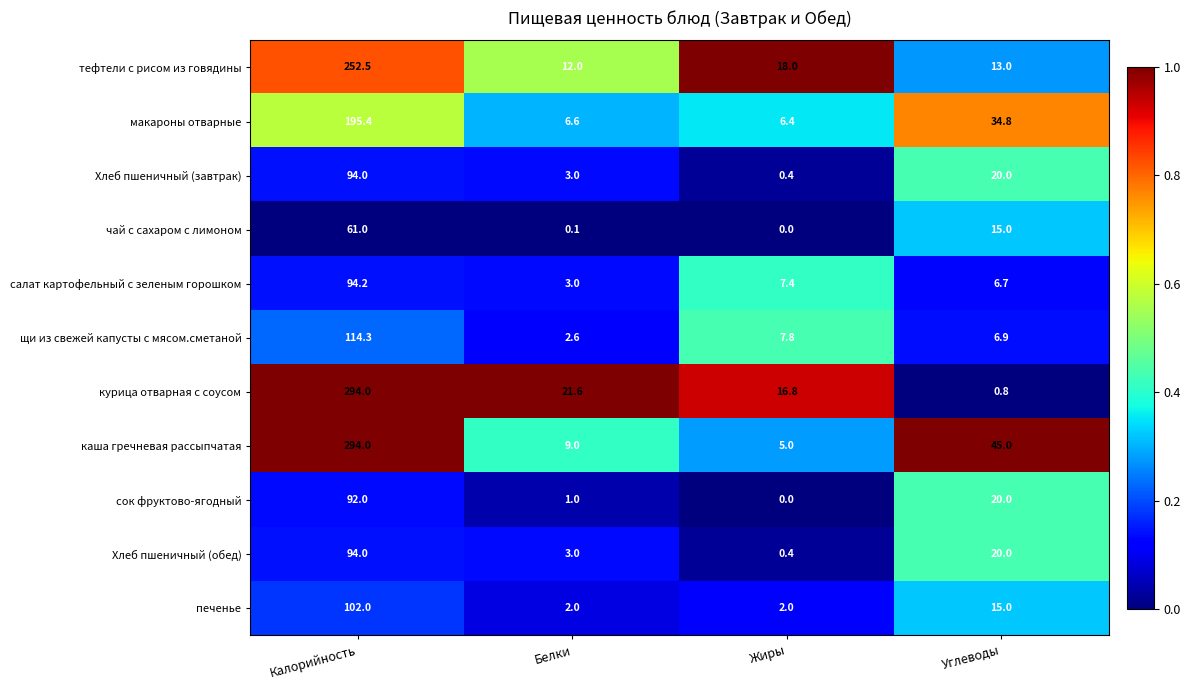

The печенье series shows 2.0 at Белки. True or false?

True